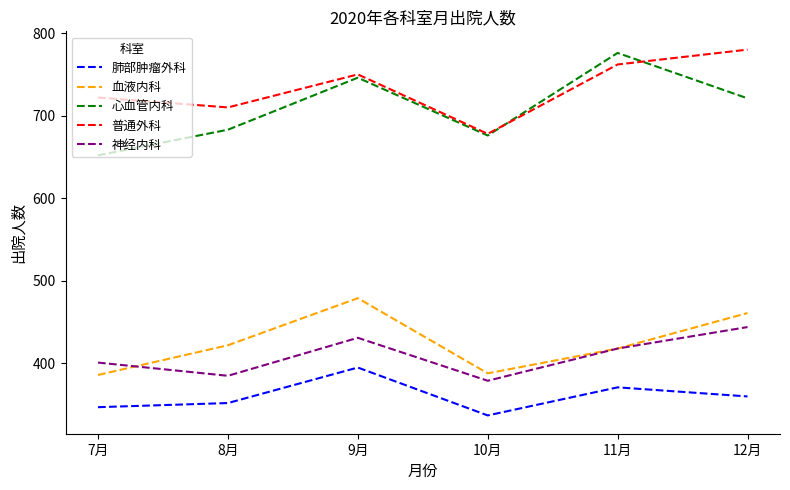

Count the number of categories in the chart.

6